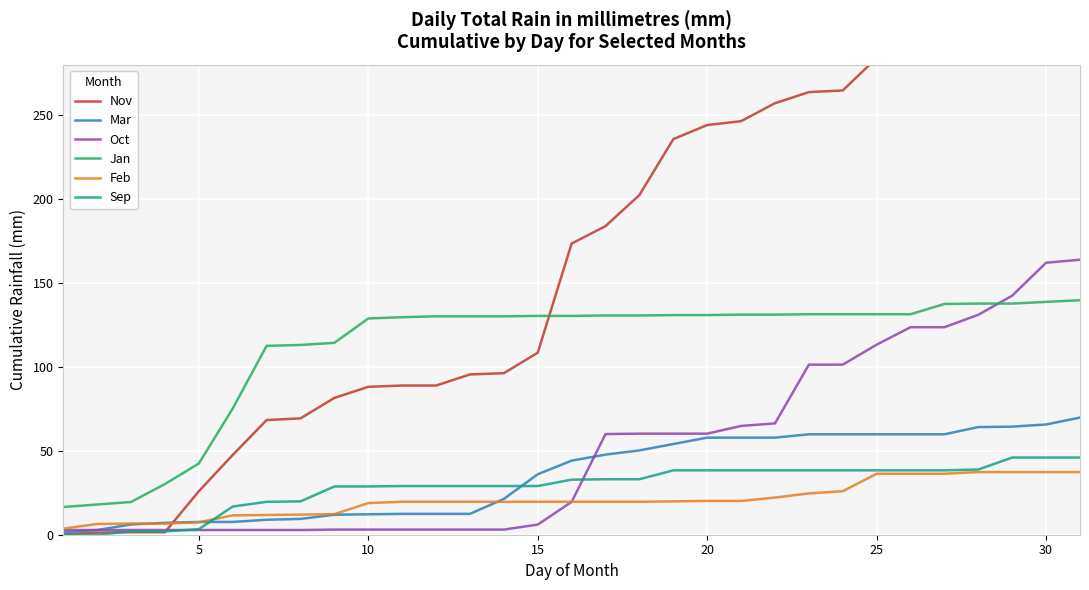

Reading left to right, list all the values displayed in this chart.

Nov: 0.2	1.2	1.5	1.5	25.9	47.5	68.3	69.3	81.5	88.1	88.9	88.9	95.5	96.2	108.4	173.4	183.8	202.3	235.6	244.0	246.3	257.0	263.6	264.6	283.9	288.7	289.0	305.5	310.6	312.1	312.1
Mar: 1.5	2.8	6.1	7.1	7.6	7.6	8.9	9.4	11.9	12.2	12.4	12.4	12.4	21.3	36.0	44.1	47.7	50.2	54.0	57.8	57.8	57.8	59.8	59.8	59.8	59.8	59.8	64.1	64.4	65.7	69.8
Oct: 2.8	2.8	2.8	2.8	2.8	2.8	2.8	2.8	3.0	3.0	3.0	3.0	3.0	3.0	6.0	19.6	60.0	60.2	60.2	60.2	64.8	66.3	101.3	101.3	113.2	123.6	123.6	131.0	142.4	162.0	163.8
Jan: 16.5	18.0	19.5	30.2	42.4	75.2	112.5	113.0	114.3	128.8	129.6	130.1	130.1	130.1	130.3	130.3	130.6	130.6	130.8	130.8	131.1	131.1	131.3	131.3	131.3	131.3	137.4	137.7	137.7	138.7	139.7
Feb: 3.6	6.4	6.7	6.7	7.4	11.5	11.8	12.0	12.3	18.9	19.6	19.6	19.6	19.6	19.6	19.6	19.6	19.6	19.9	20.1	20.1	22.1	24.6	25.9	36.3	36.3	36.3	37.3	37.3	37.3	37.3
Sep: 0.0	0.0	2.0	2.0	3.3	16.8	19.6	19.9	28.8	28.8	29.0	29.0	29.0	29.0	29.0	32.8	33.0	33.0	38.3	38.3	38.3	38.3	38.3	38.3	38.3	38.3	38.3	38.9	46.0	46.0	46.0